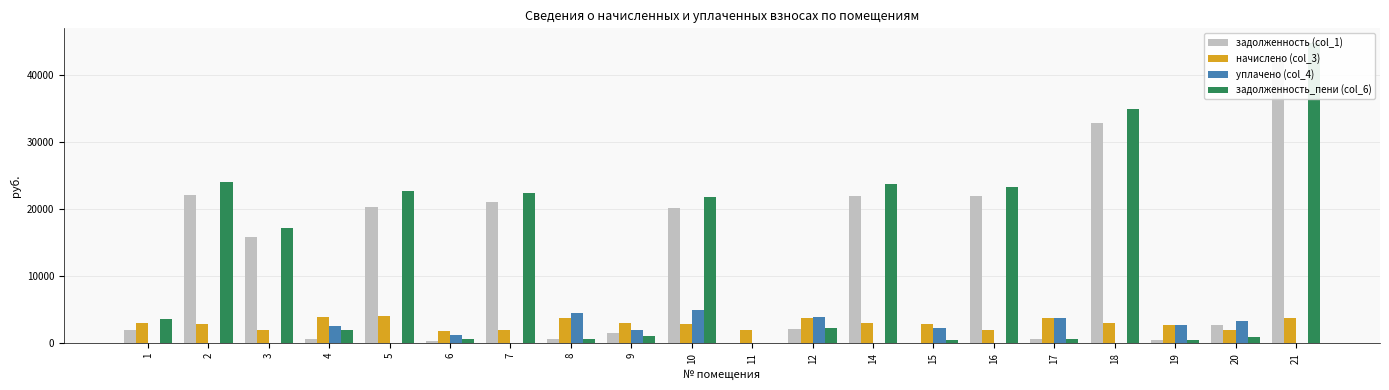

What is the maximum value for задолженность (col_1)?

42023.3